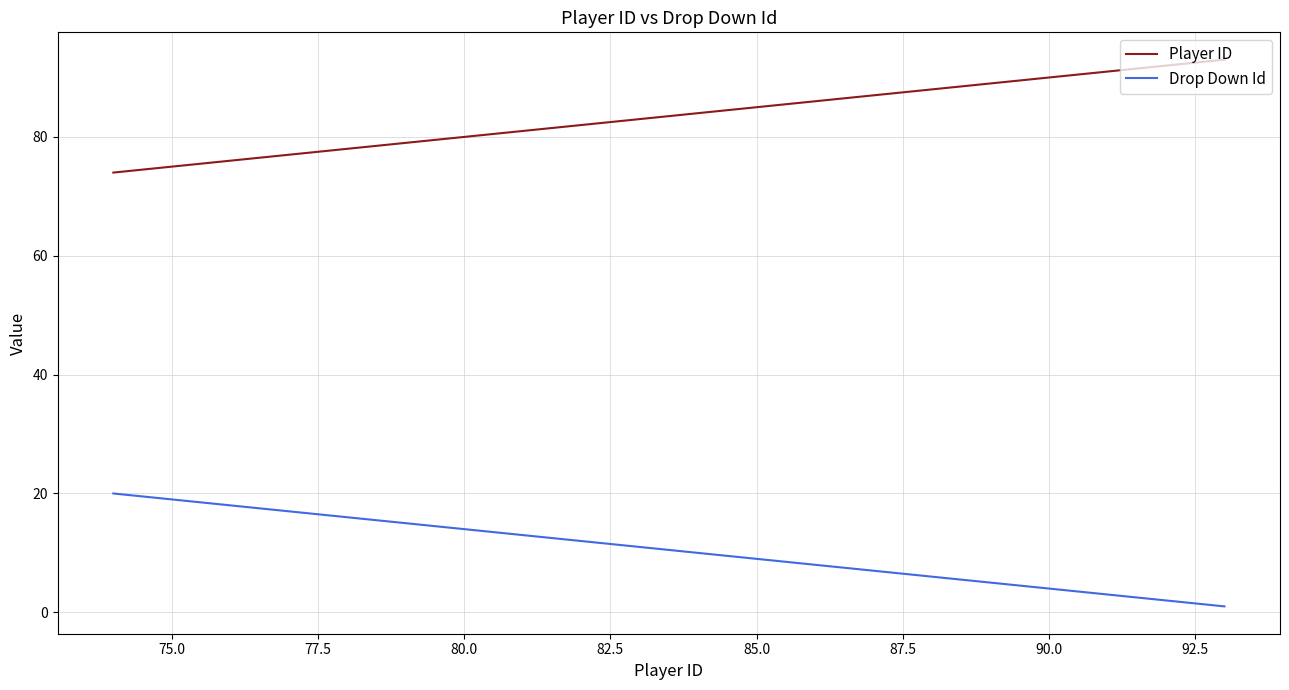

Which series has the largest total across all categories?

Player ID